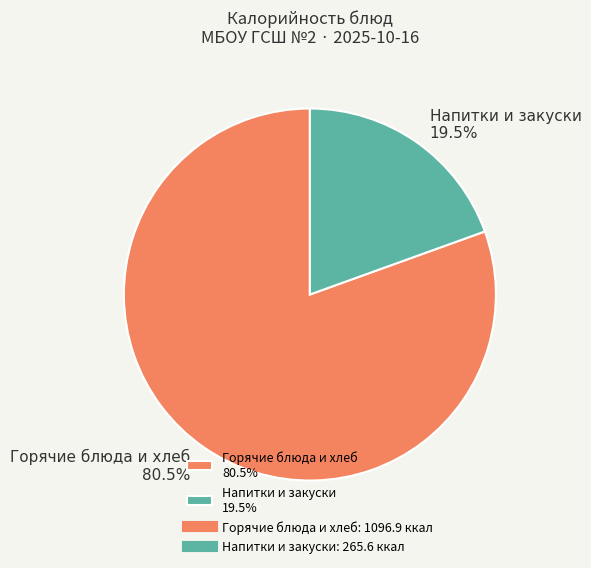

Which category accounts for the majority?

Горячие блюда и хлеб 80.5%